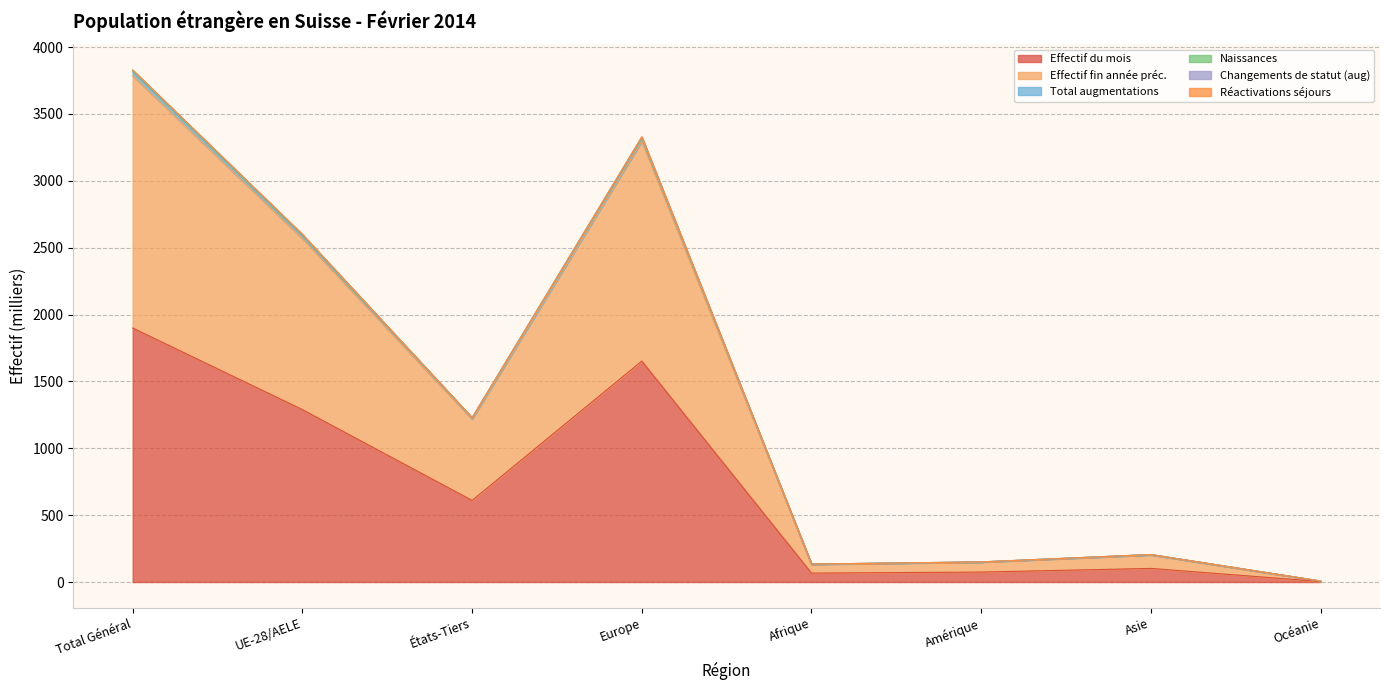

What is the spread (max minus min) of values at Europe?

1675.4